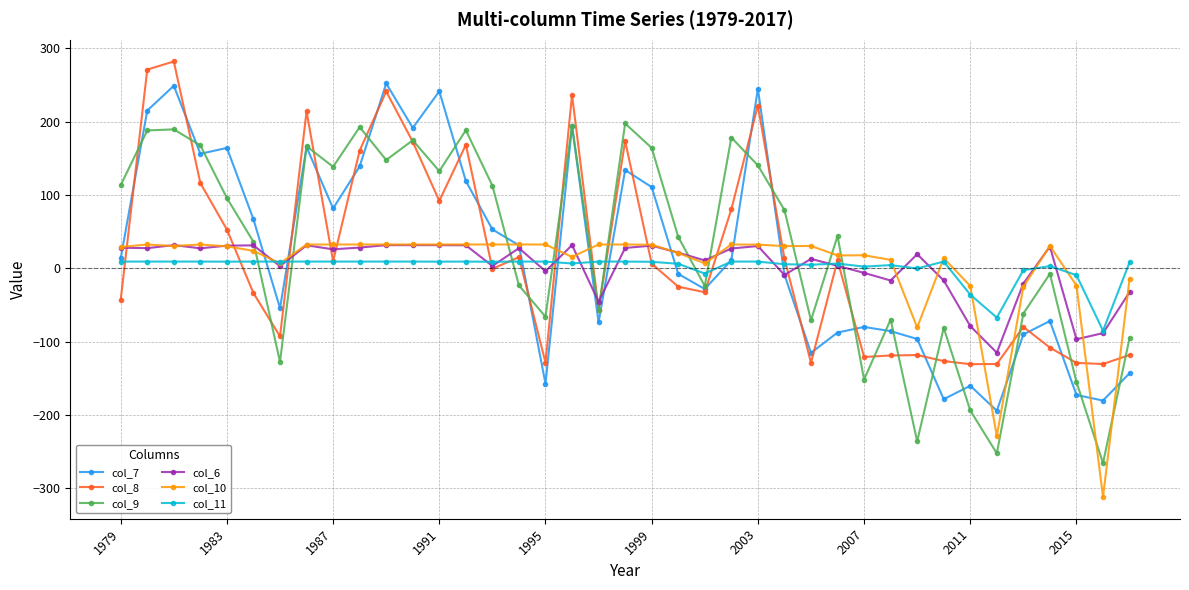

What are all the series names shown in the legend?

col_7, col_8, col_9, col_6, col_10, col_11